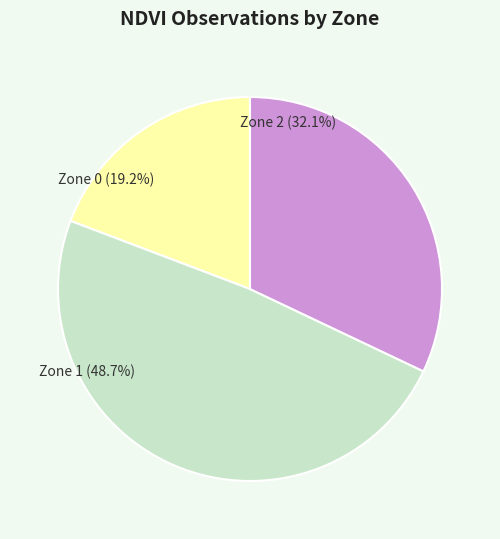

How many slices are in this pie chart?

3